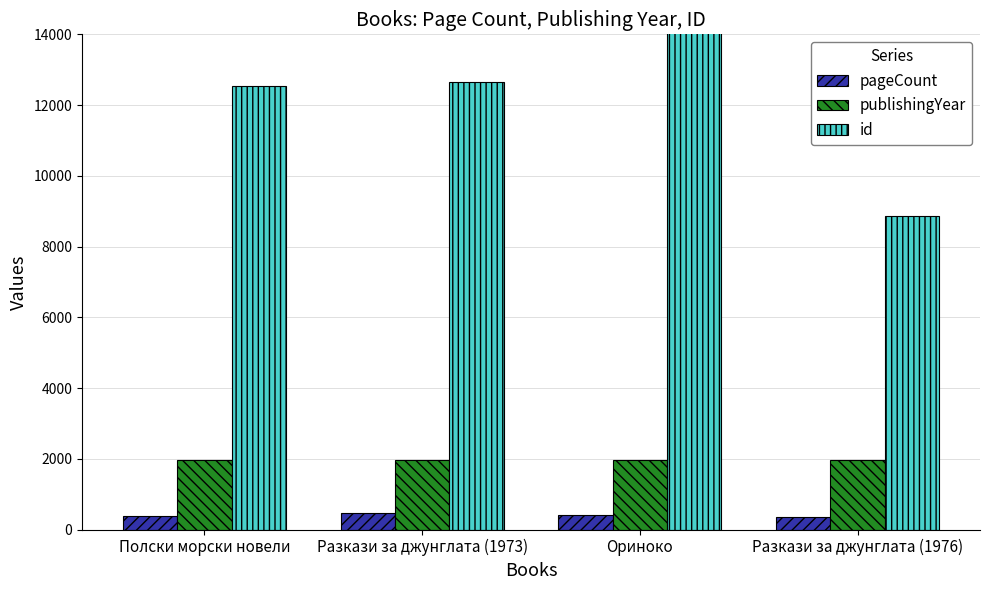

Rank the series by their maximum value, from lowest to highest.

pageCount, publishingYear, id